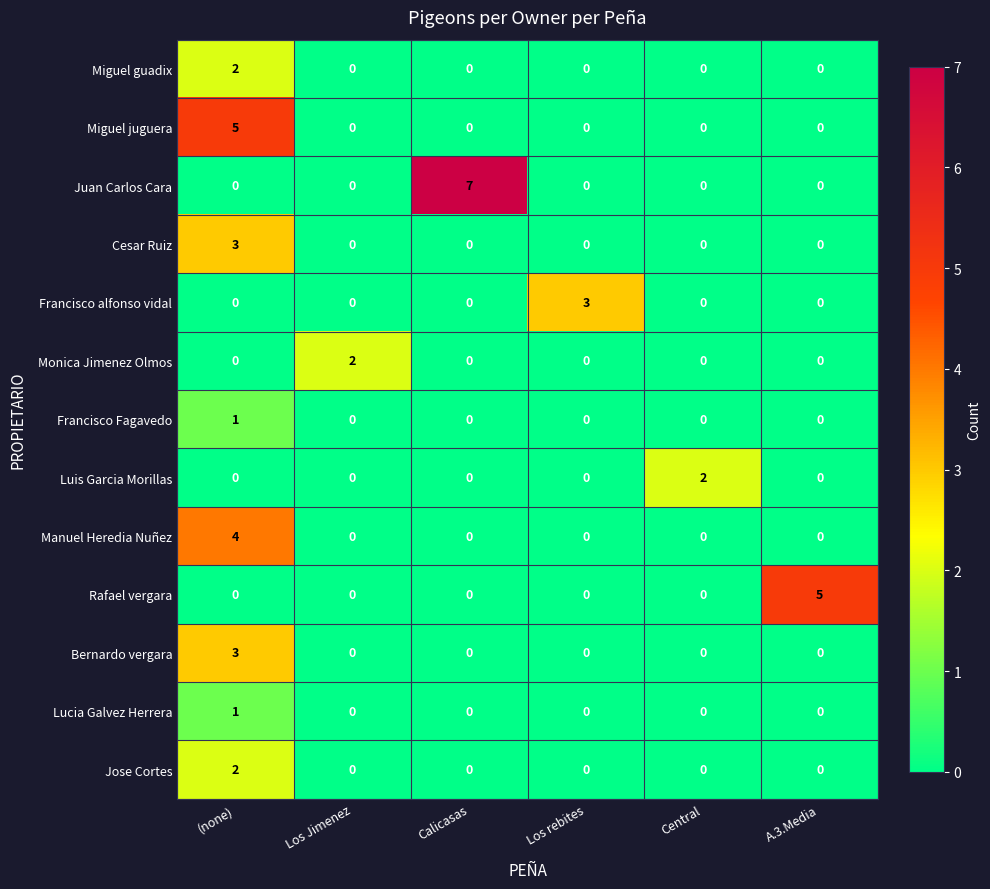

Which series changed the most between Los Jimenez and Los rebites?

Francisco alfonso vidal